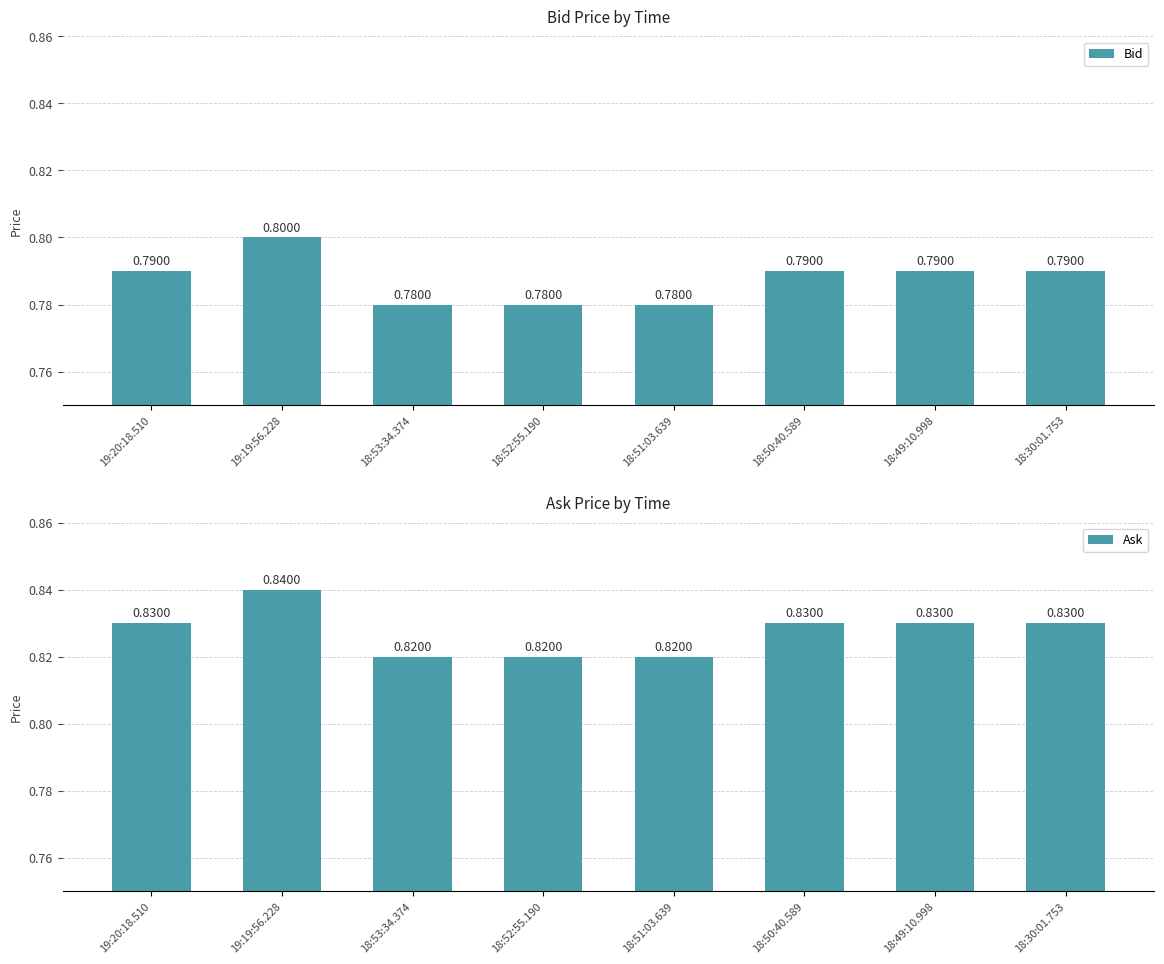

Are the bars grouped side by side (vs. stacked)?

Yes